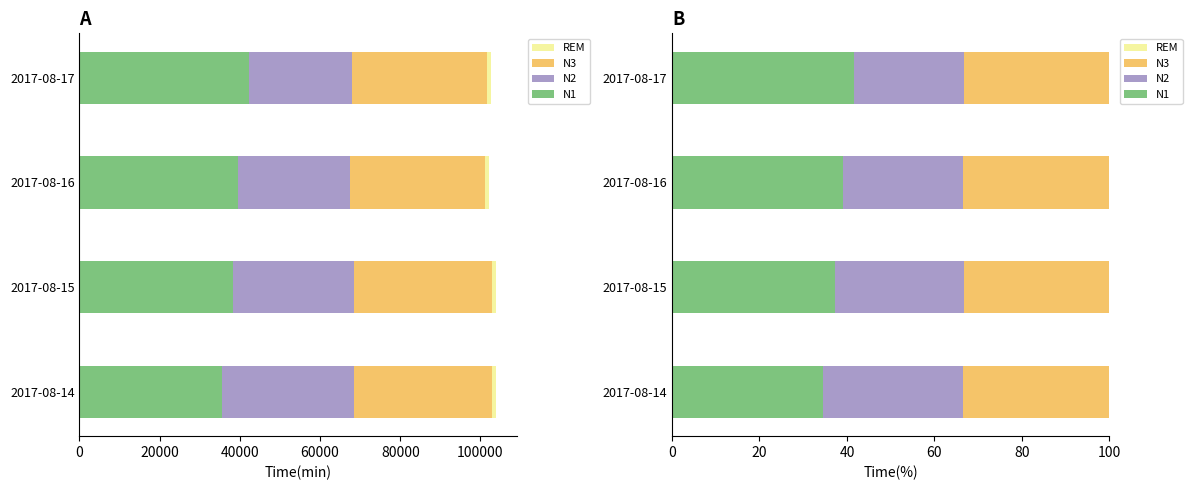

The N1 series shows 37.2 at 2017-08-15. True or false?

True